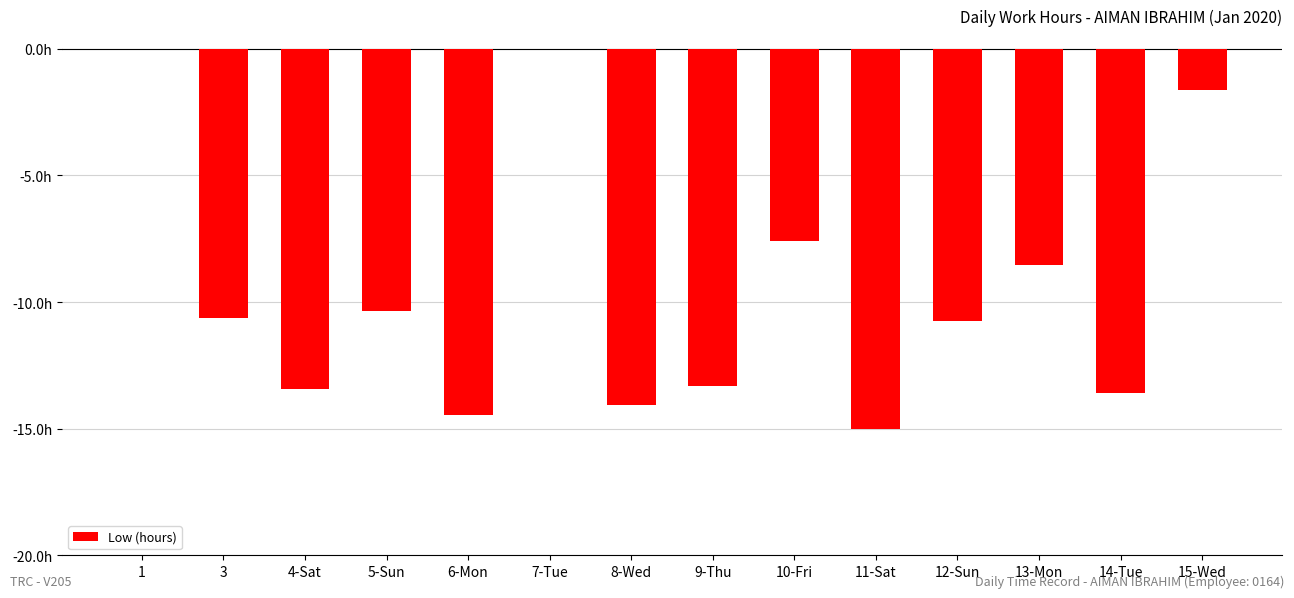

At which label does the data first exceed -10?

1